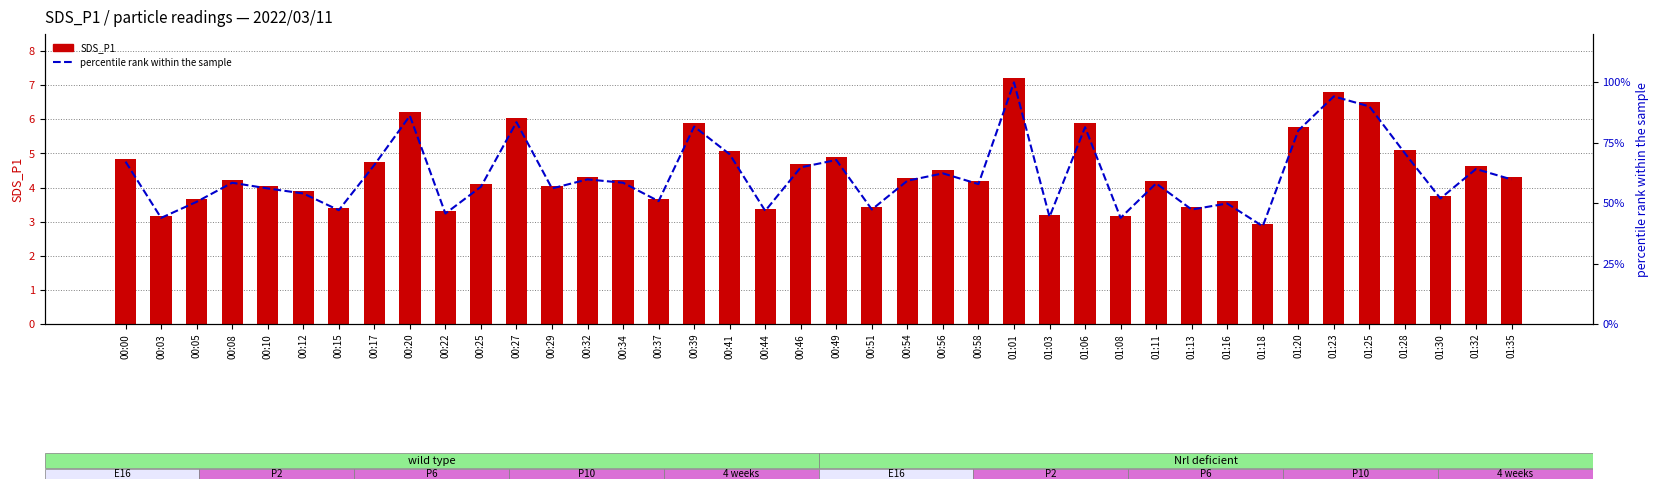

List the series in order of their peak value, lowest first.

SDS_P1, percentile rank within the sample